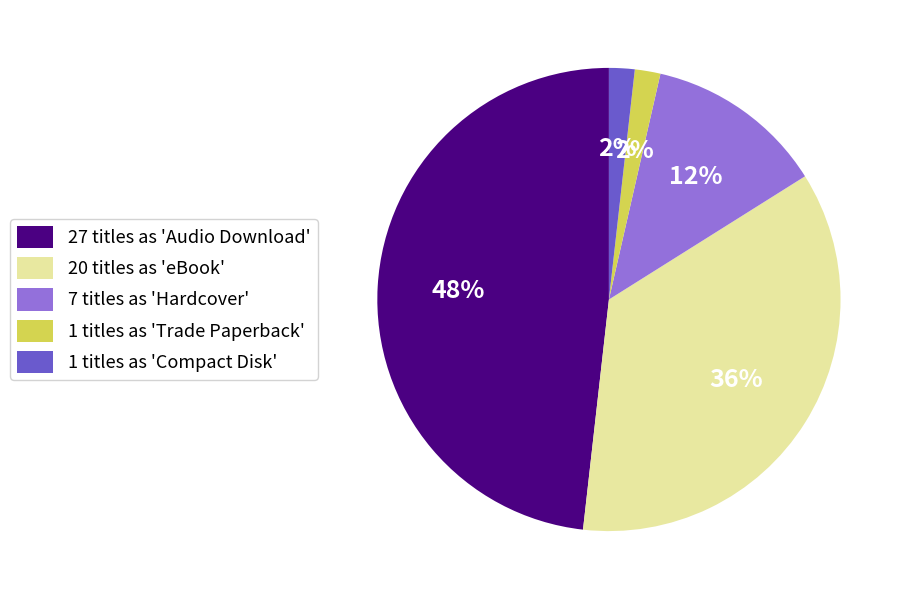

How many slices are in this pie chart?

5